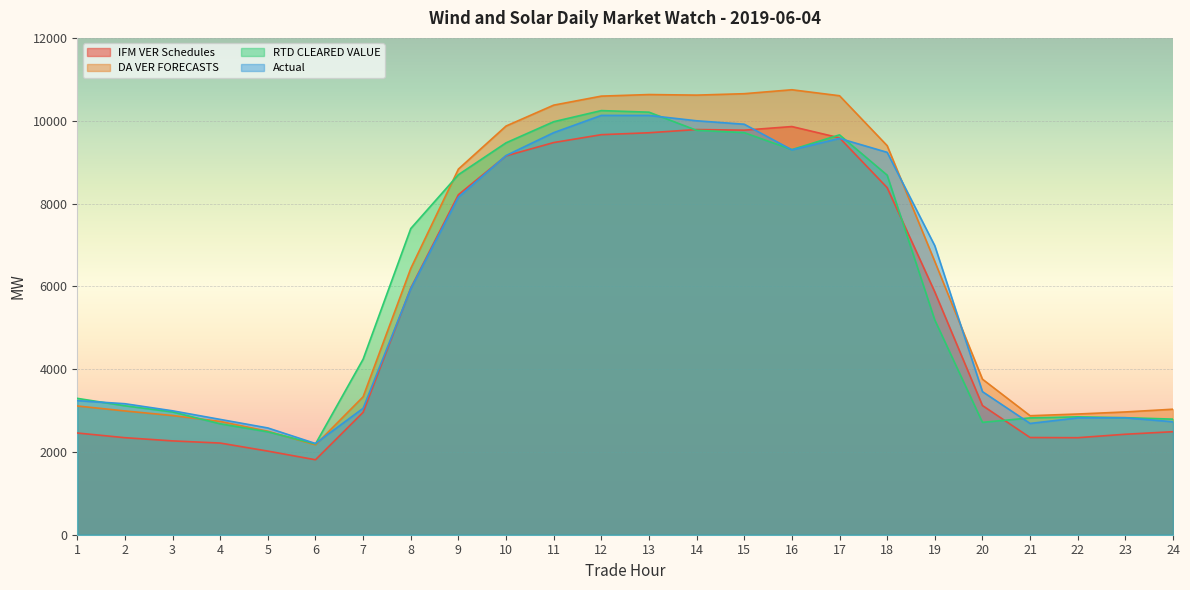

At which label is IFM VER Schedules closest to 5834?

19